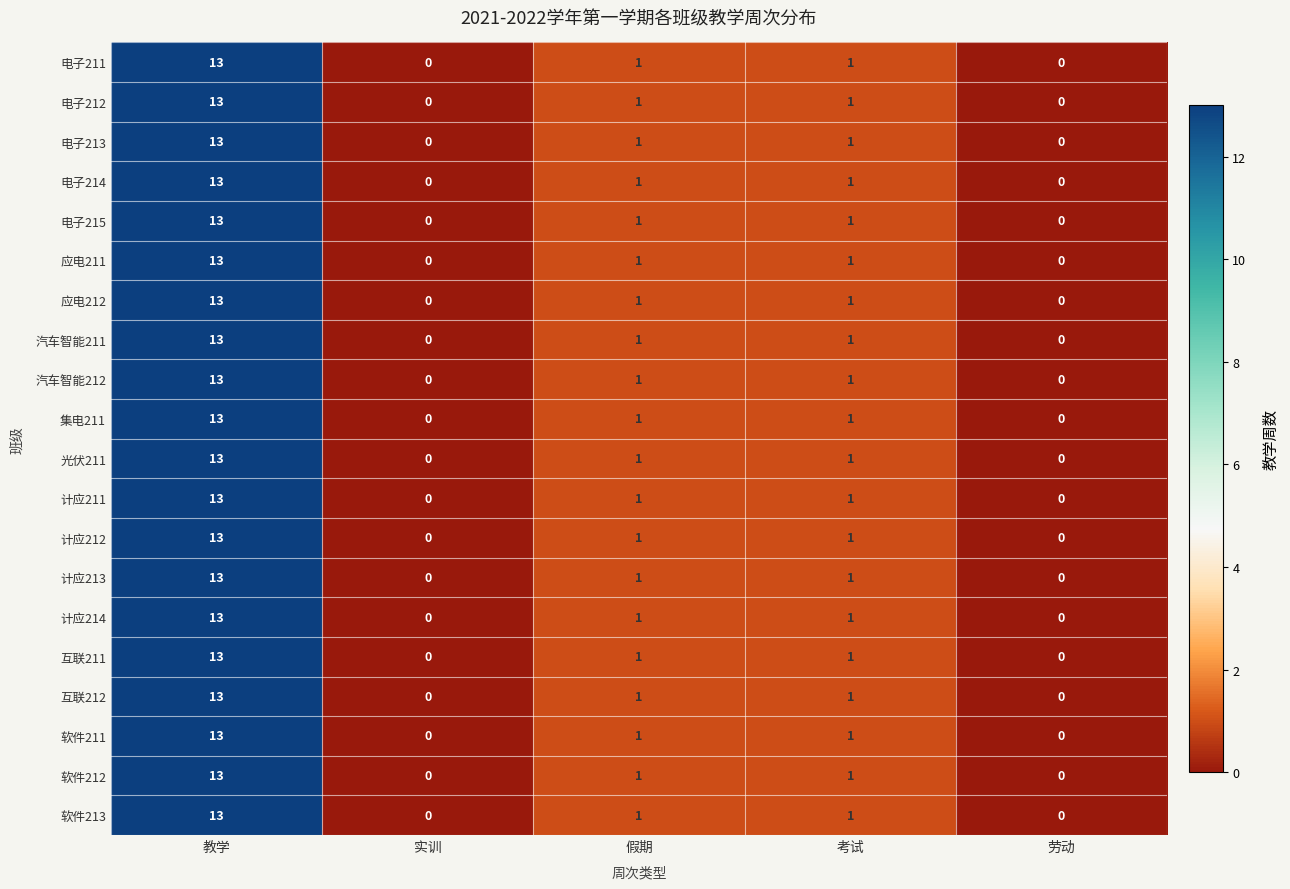

At which category is the sum across all series the highest?

教学